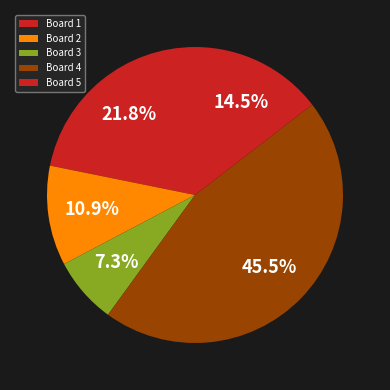

What percentage is NOT represented by Board 3?

92.7%